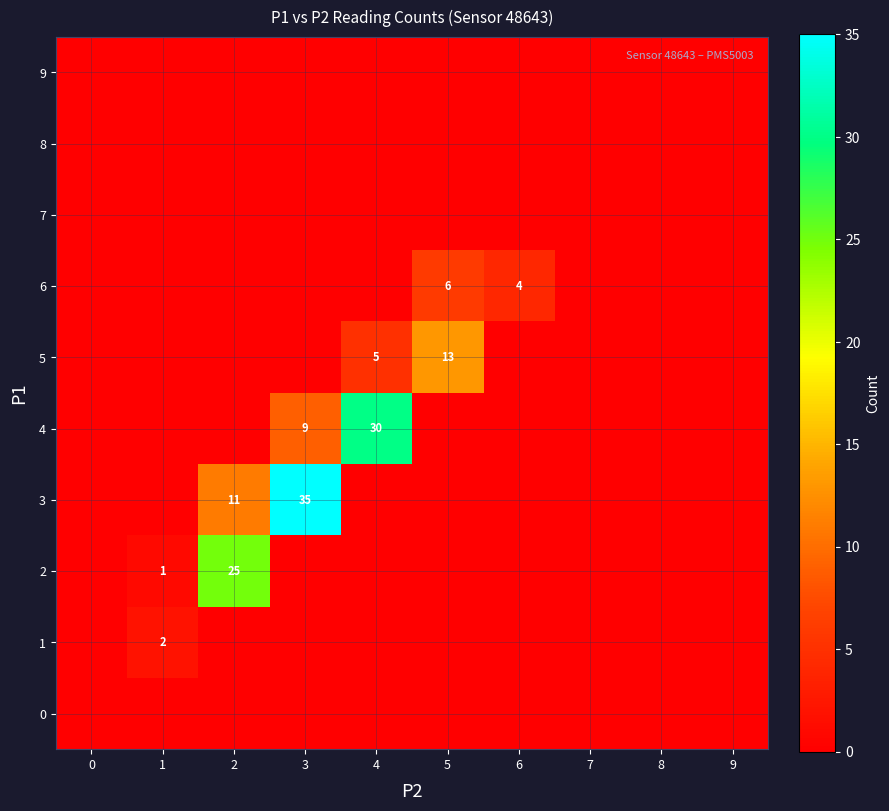

Where is 5 nearest to the value 6?

4